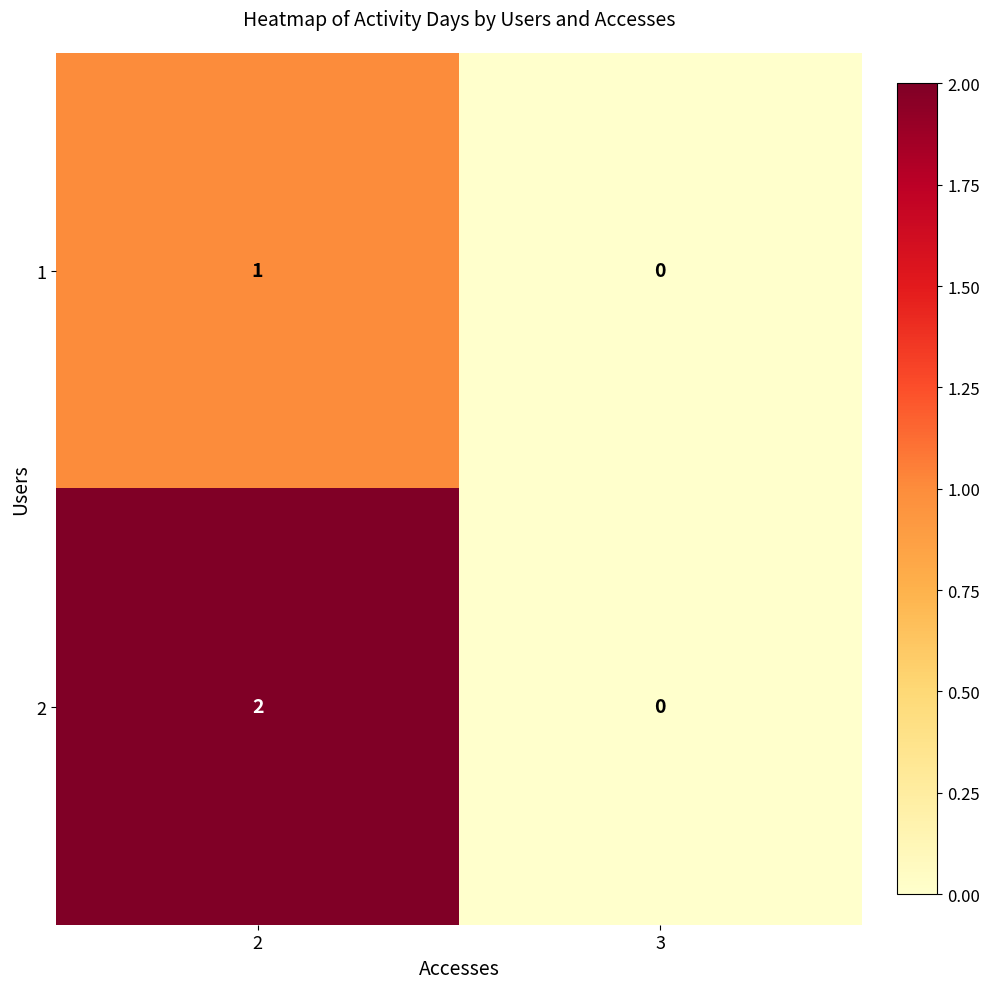

Is the value of 1 at 2 greater than the value of 2 at 2?

No